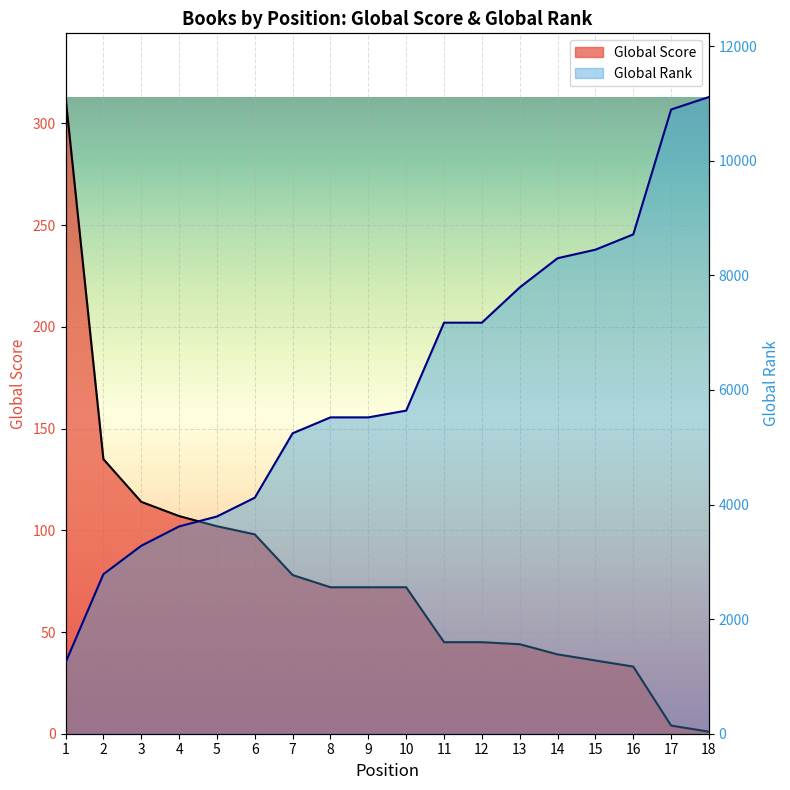

Which series has the largest total across all categories?

Global Rank